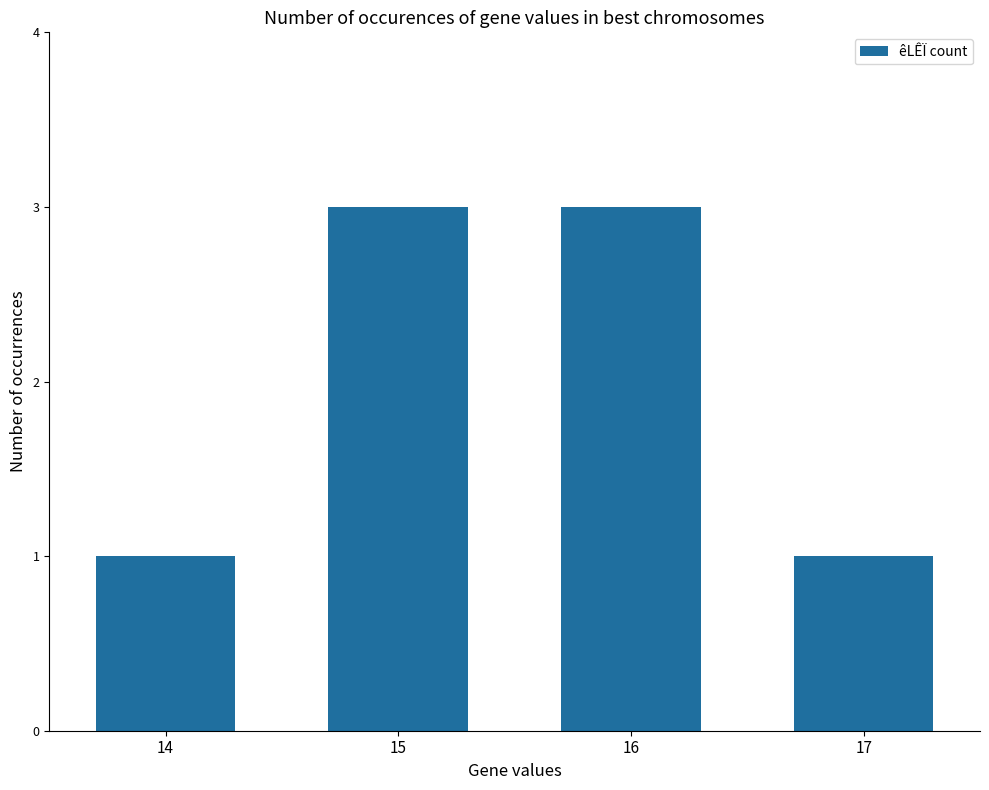

What is the greatest value displayed?

3